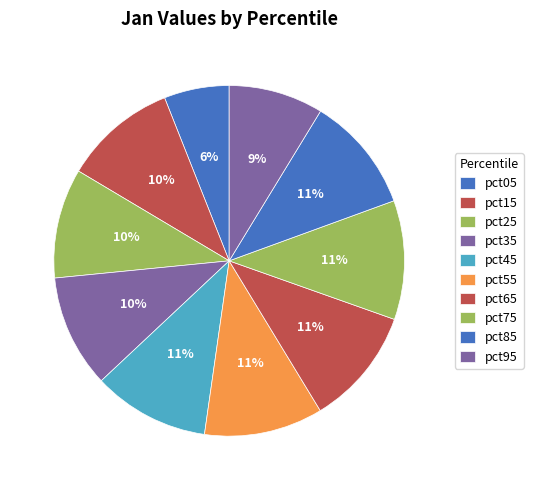

How many slices are in this pie chart?

10